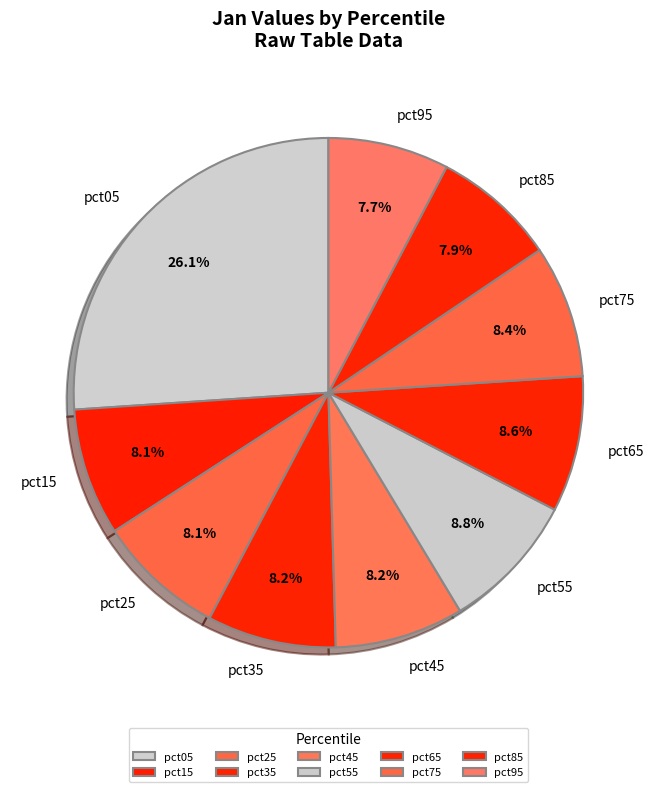

To the nearest percent, what percentage of the pie is pct55?

9%